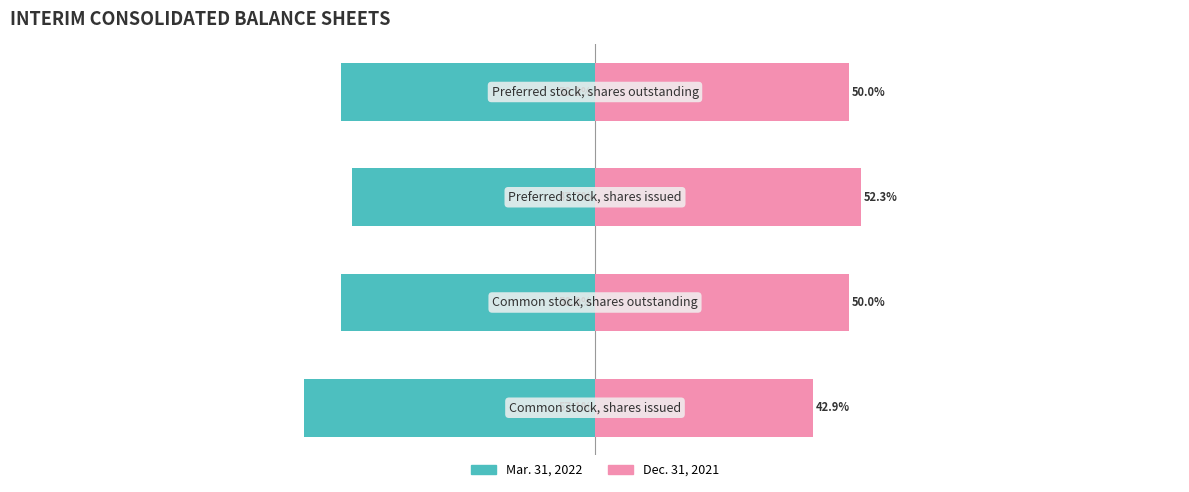

What is the maximum value for Dec. 31, 2021?

52.3